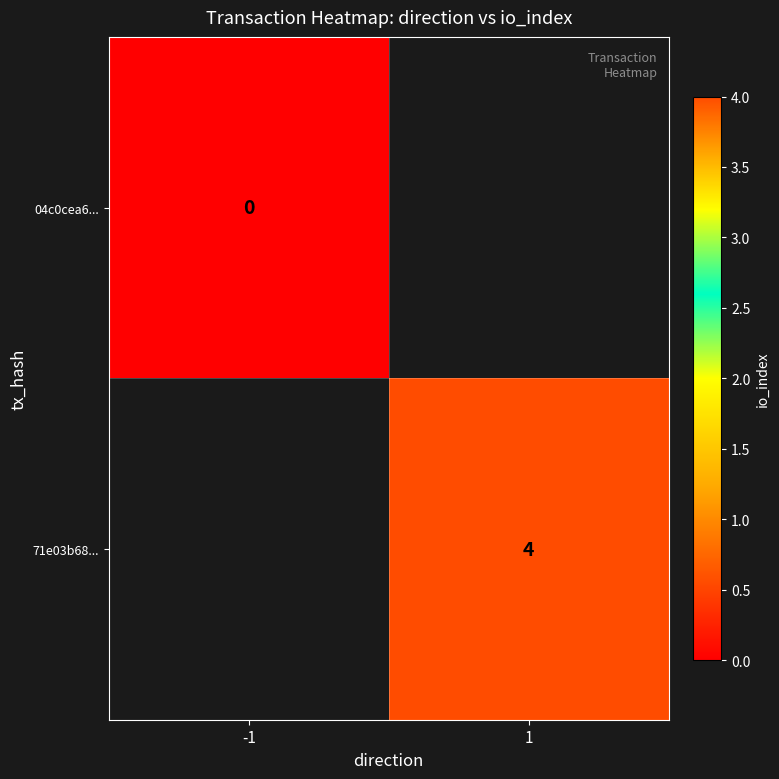

At how many categories does at least one series exceed 3?

1